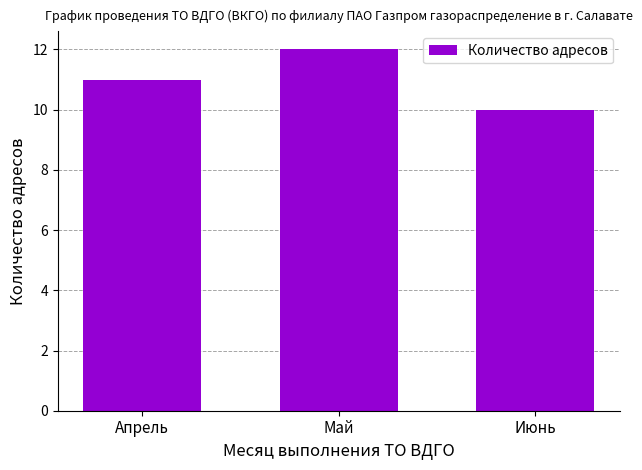

Rank the categories by value from lowest to highest.

Июнь, Апрель, Май